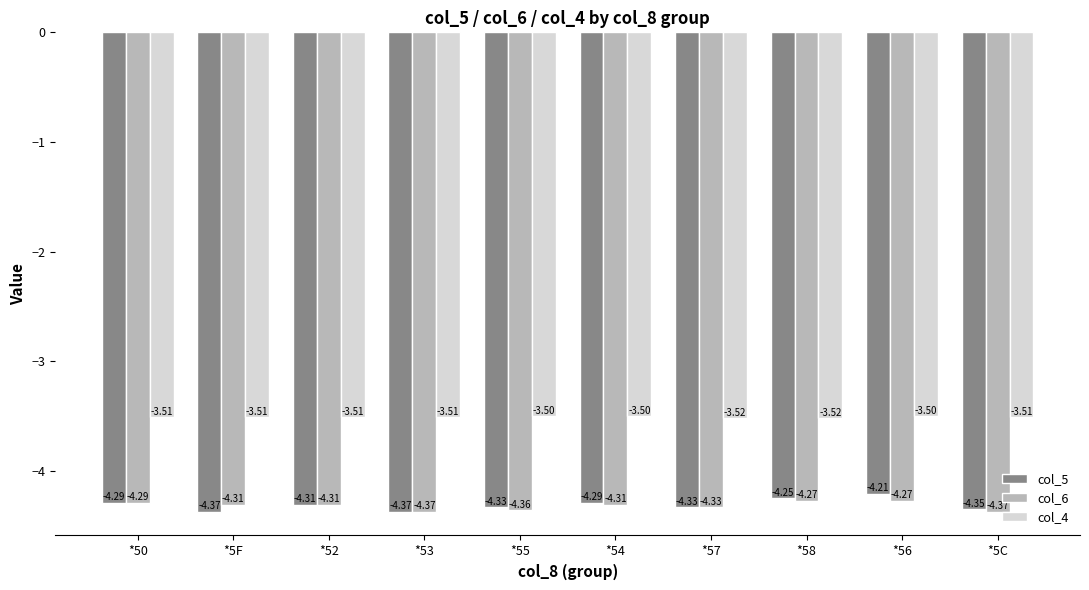

List the series in order of their peak value, highest first.

col_4, col_5, col_6